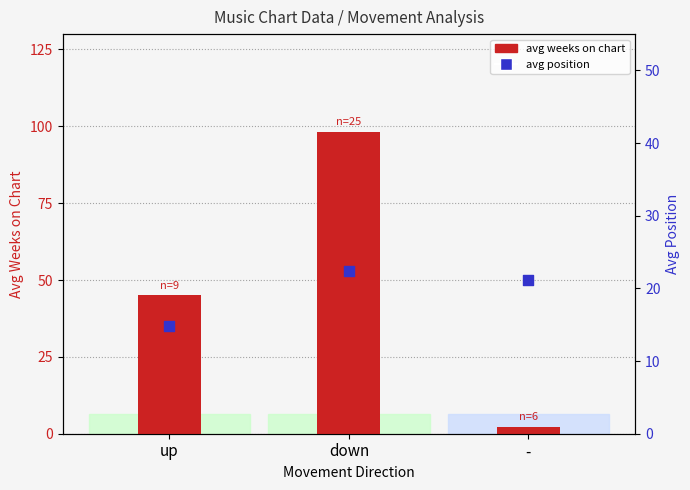

At how many categories does at least one series exceed 8?

3